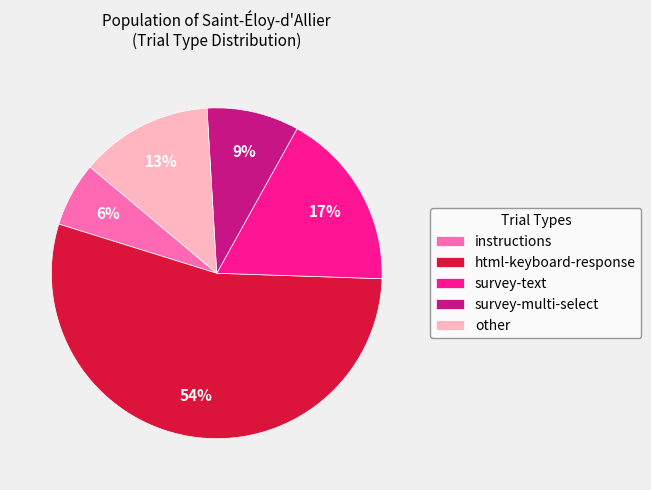

Which has a higher value, other or survey-multi-select?

other